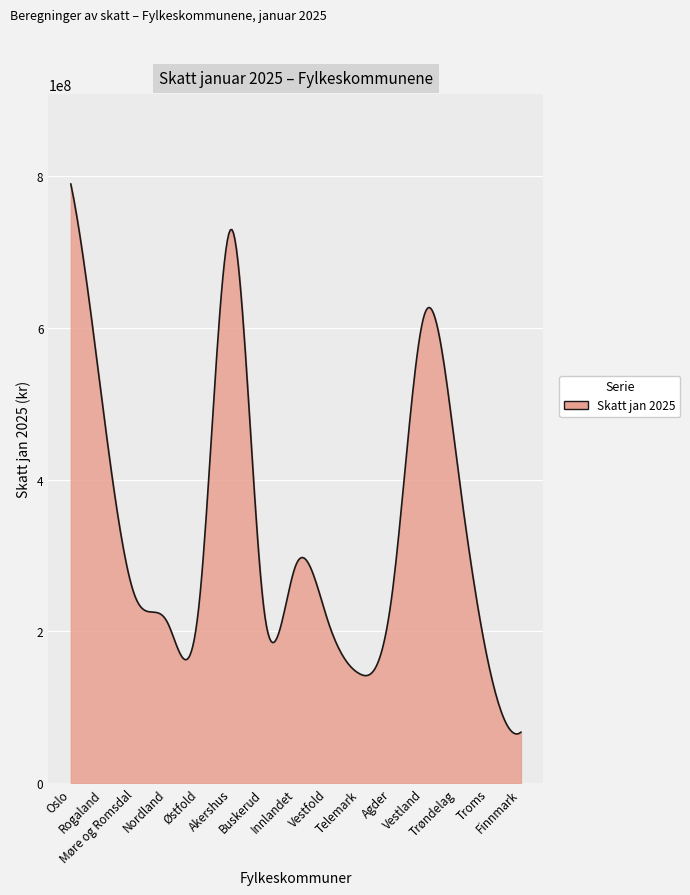

What is the maximum value shown in the chart?

789345810.0